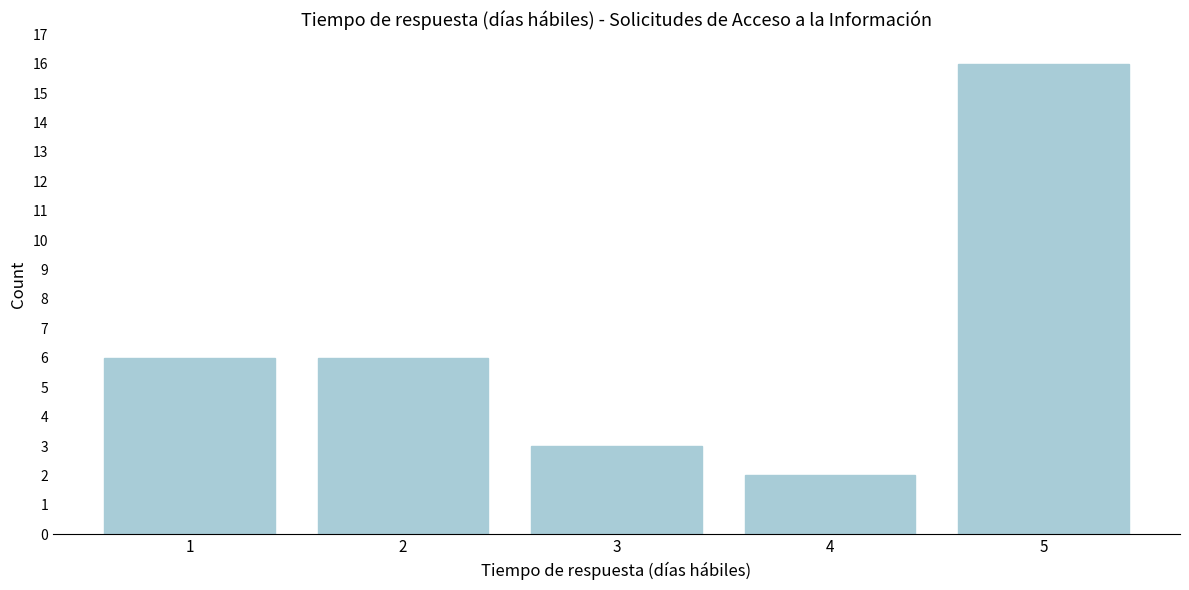

Reading left to right, extract all data points from this chart.

1=6	2=6	3=3	4=2	5=16